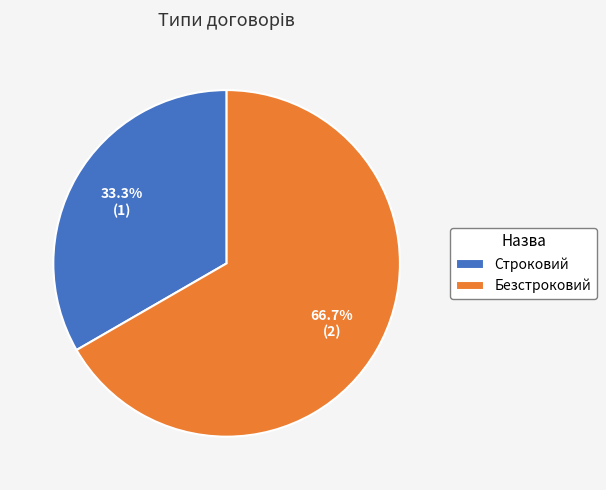

What portion of the pie excludes Безстроковий?

33.3%